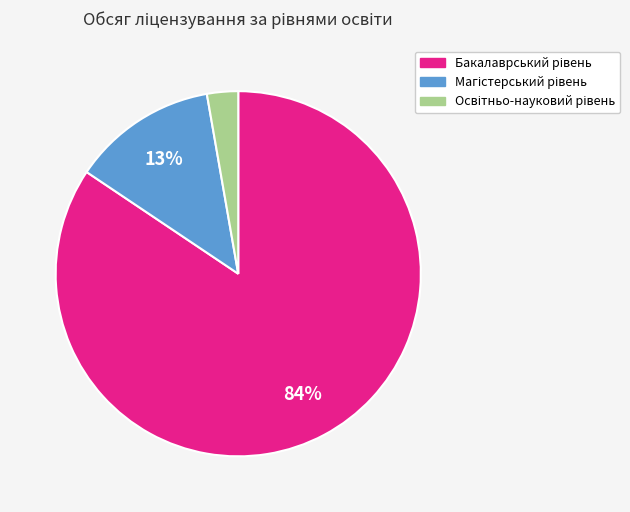

How many slices are in this pie chart?

3